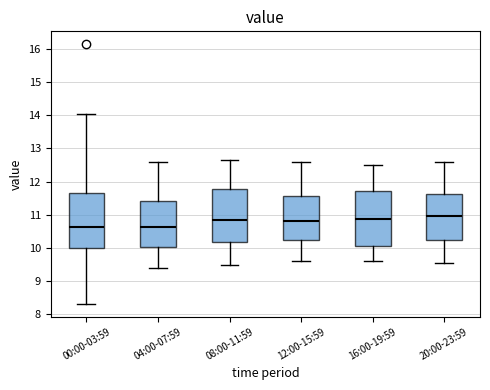

Where is the upper edge of the box for 08:00-11:59 on the y-axis? The values are not printed on the chart, so give them approximately, as read against the axis.

11.8